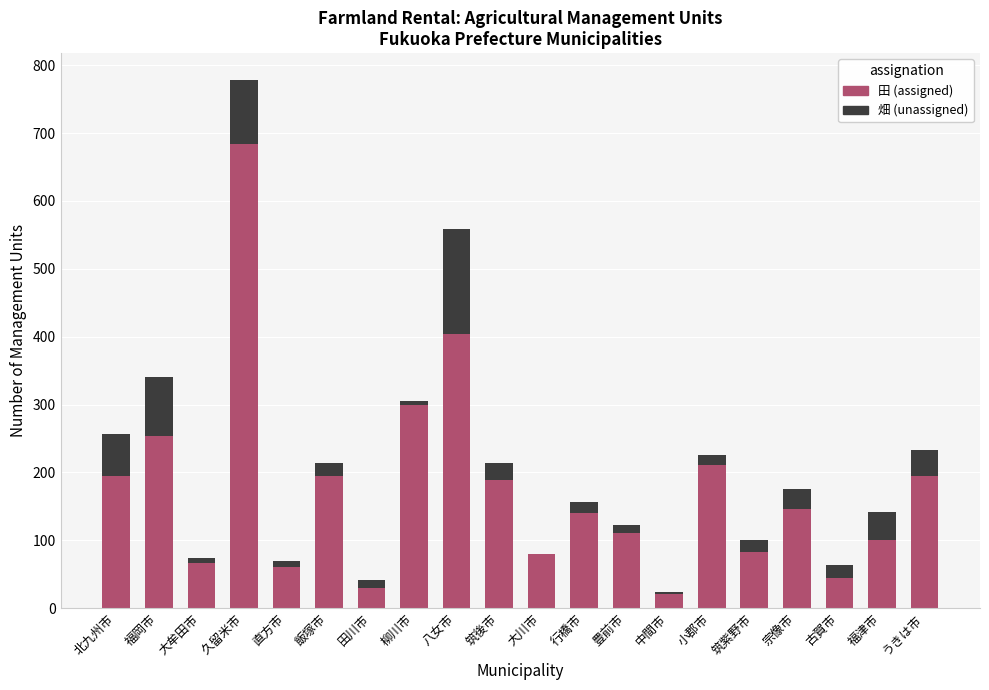

What is the total value across all series at 宗像市?

175